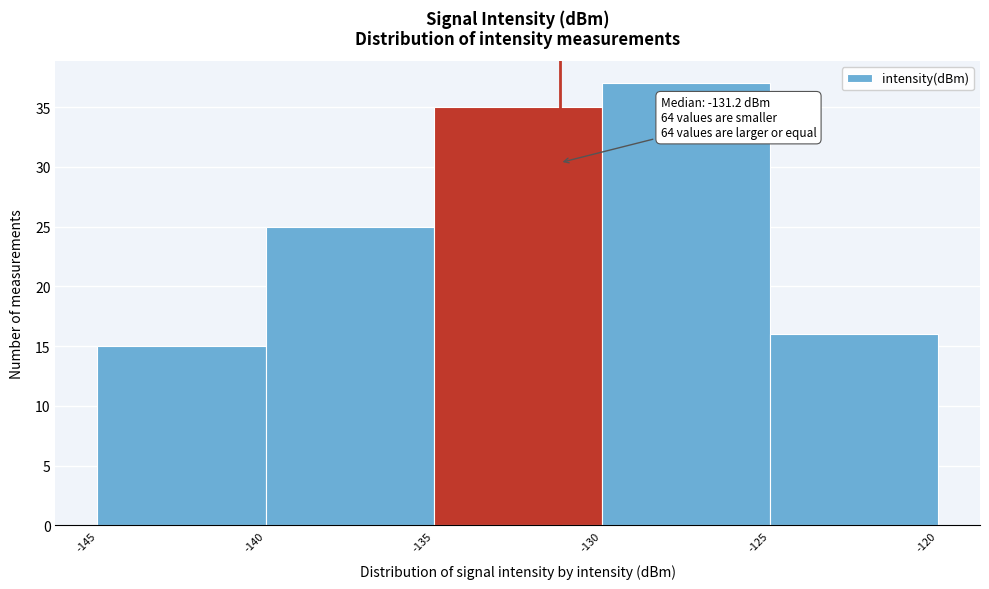

Which range on the x-axis has the tallest bar?

-130 to -125